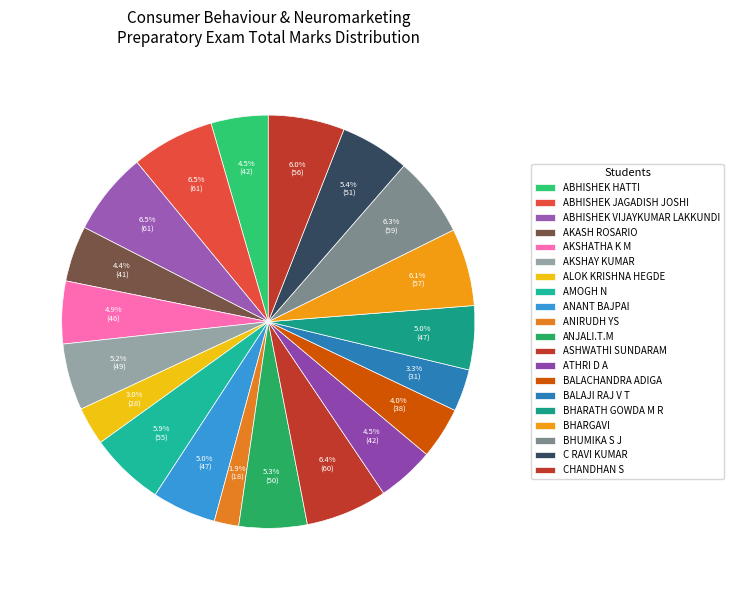

Count the number of slices in the pie.

20